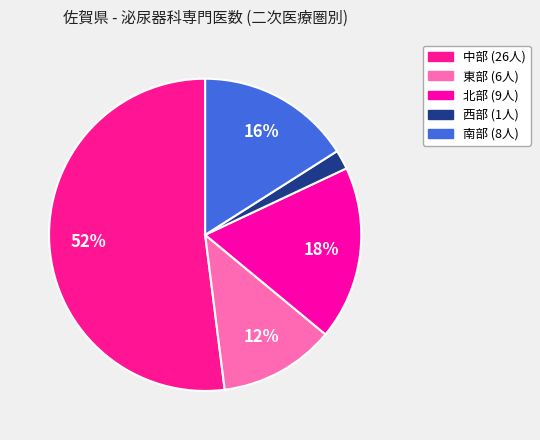

To the nearest percent, what is the difference between the 中部 and 北部 slice percentages?

34%